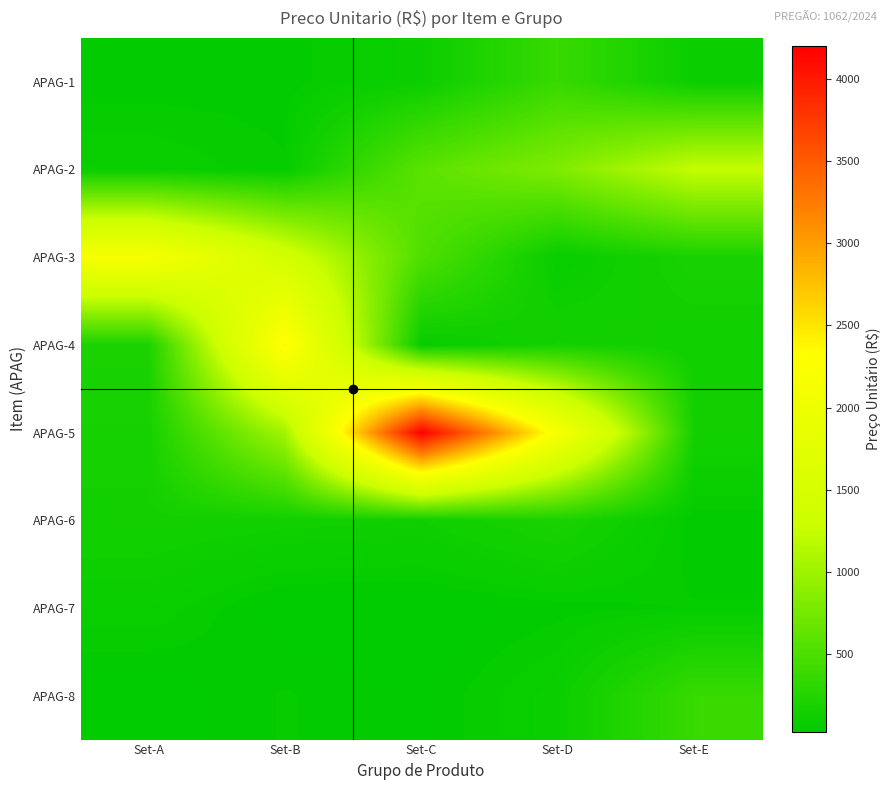

List the series in order of their peak value, highest first.

APAG-5, APAG-4, APAG-3, APAG-2, APAG-1, APAG-8, APAG-6, APAG-7